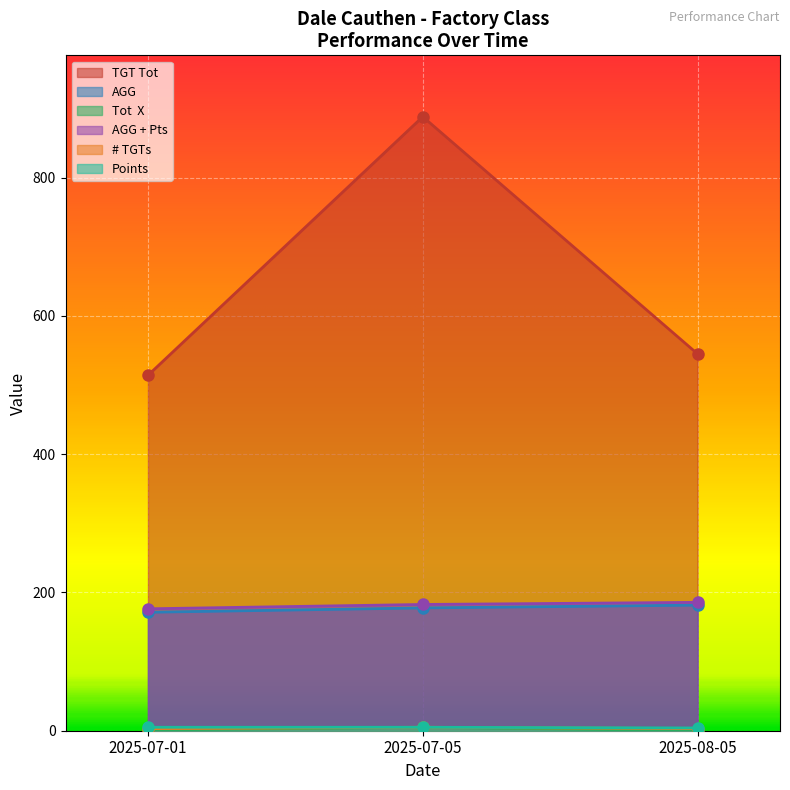

Is the value of AGG at 2025-07-05 greater than the value of Tot  X at 2025-07-01?

Yes